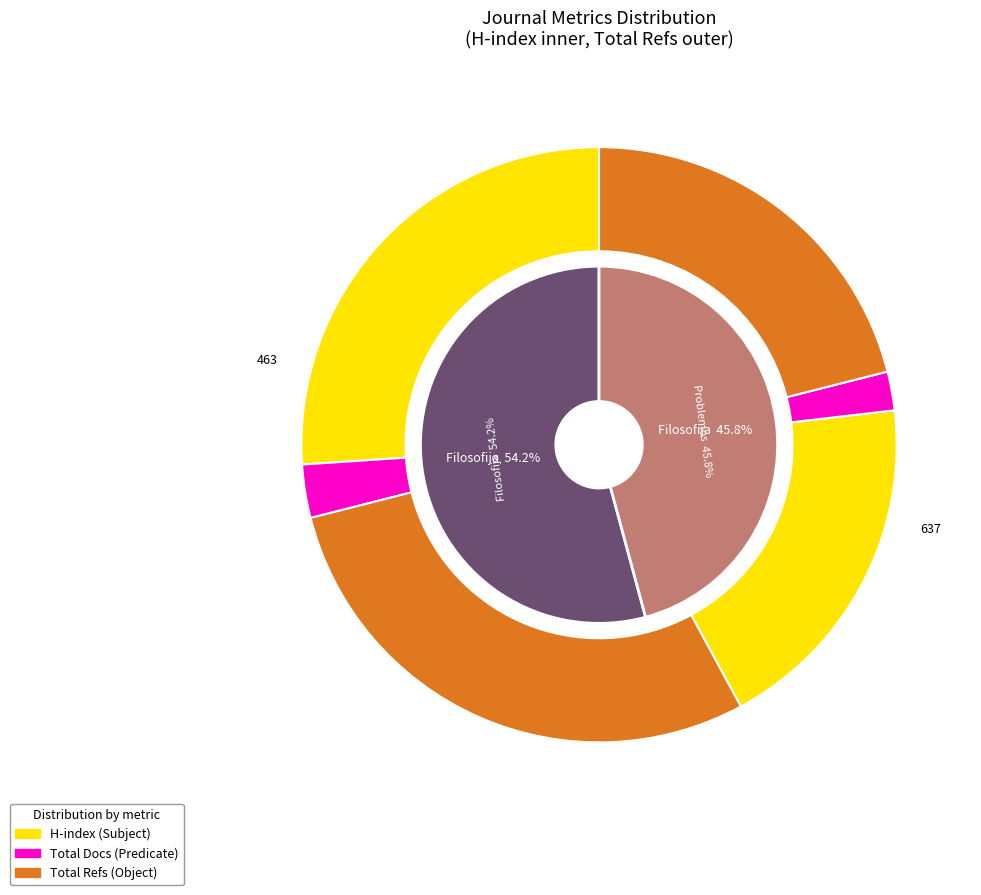

Count the number of slices in the pie.

2